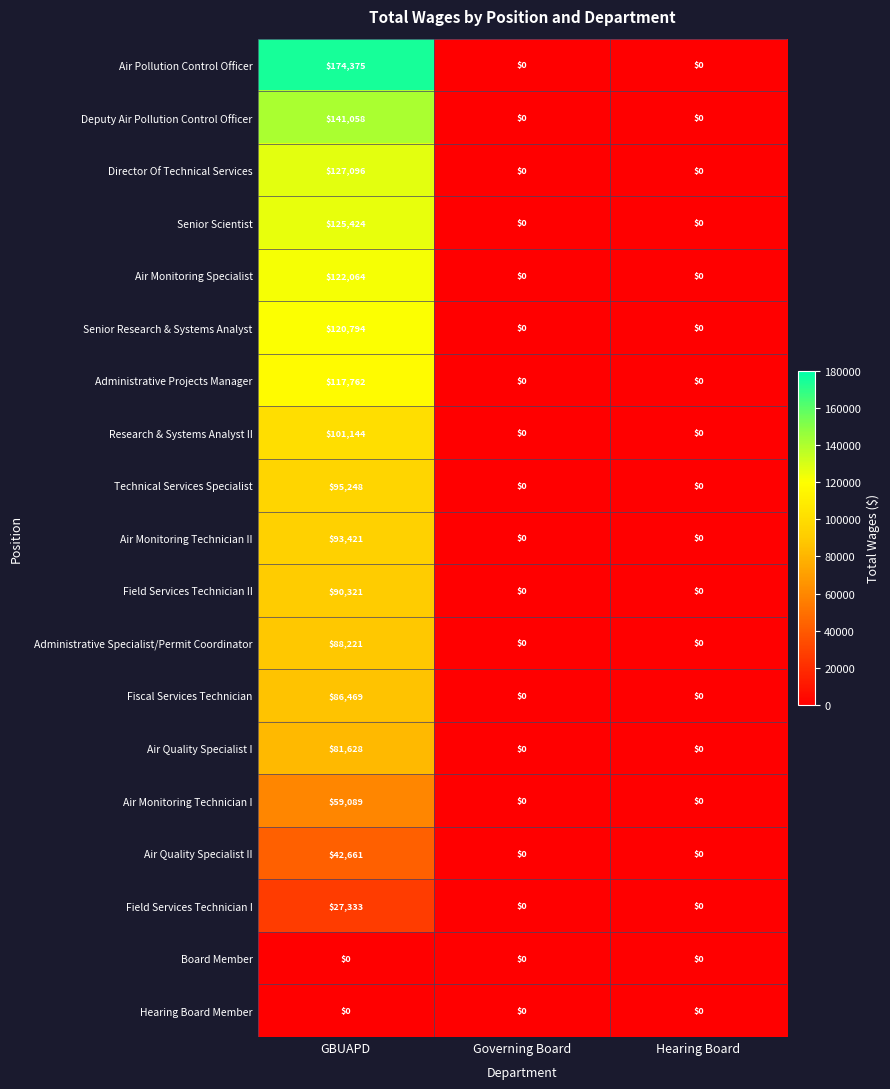

The Air Monitoring Technician I series shows -40600 at Hearing Board. True or false?

False